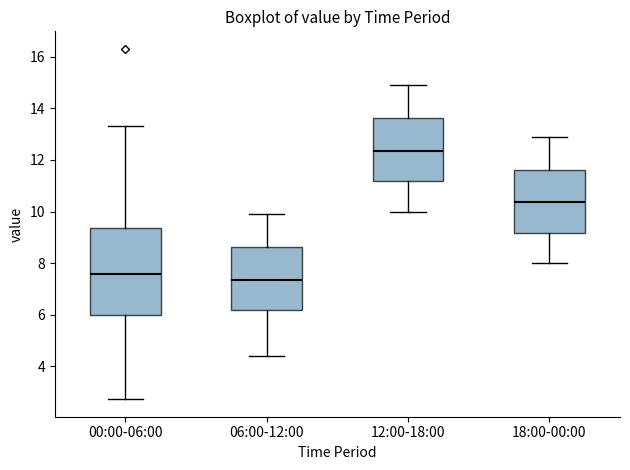

Which box's median line is the highest?

12:00-18:00